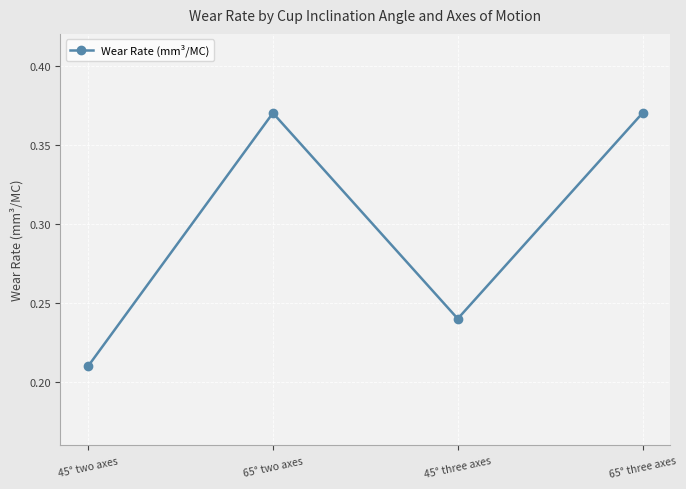

True or false: the data shows 0.2 at 65° two axes.

False